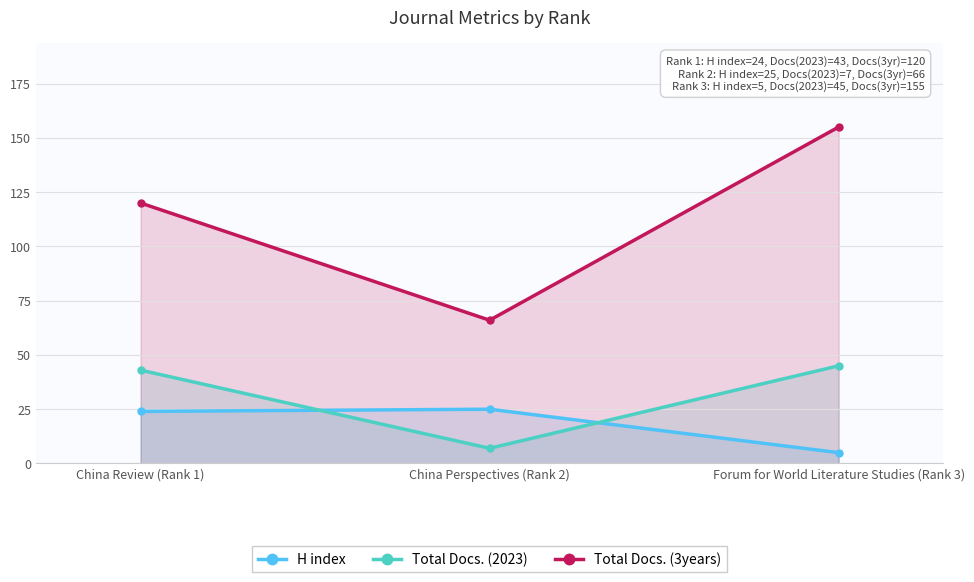

Between Forum for World Literature Studies (Rank 3) and China Perspectives (Rank 2), which is larger?

China Perspectives (Rank 2)